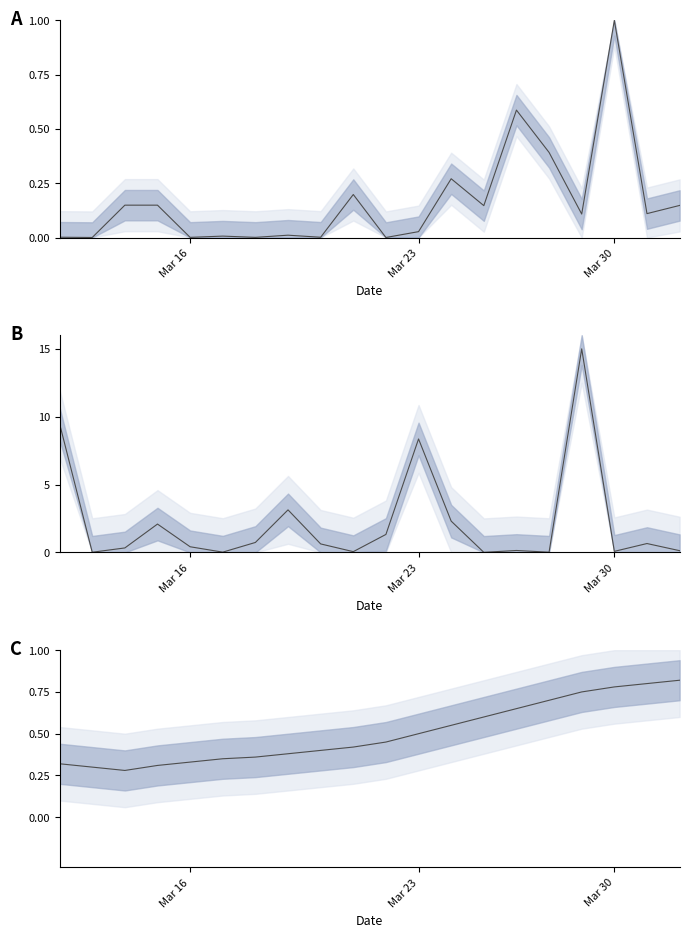

True or false: Maht_B has more than 1 interior local peaks.

True